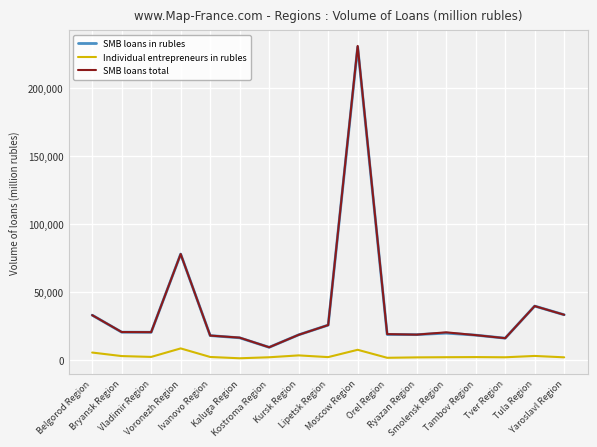

At which category is the sum across all series the highest?

Moscow Region